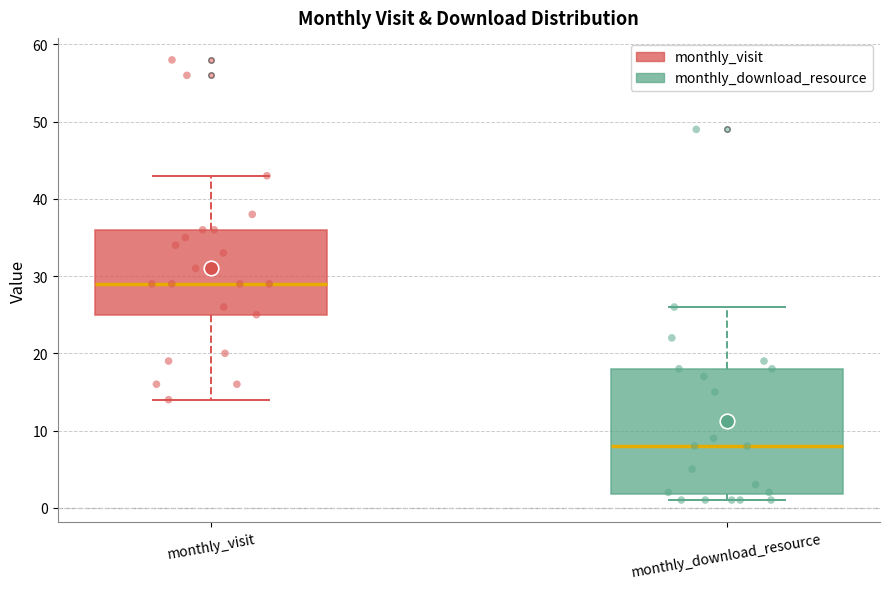

Reading left to right, transcribe this box plot: for each box, give where its median line is, the range the box spans, and where its two whiskers end, as read against the y-axis. The values are not printed on the chart, so give them approximately, as read against the axis.

monthly_visit: median 29, box 25 to 36, whiskers 14 to 43
monthly_download_resource: median 8, box 2 to 18, whiskers 1 to 26